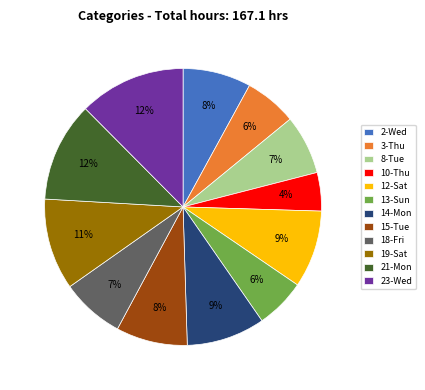

Which has a higher value, 8-Tue or 13-Sun?

8-Tue